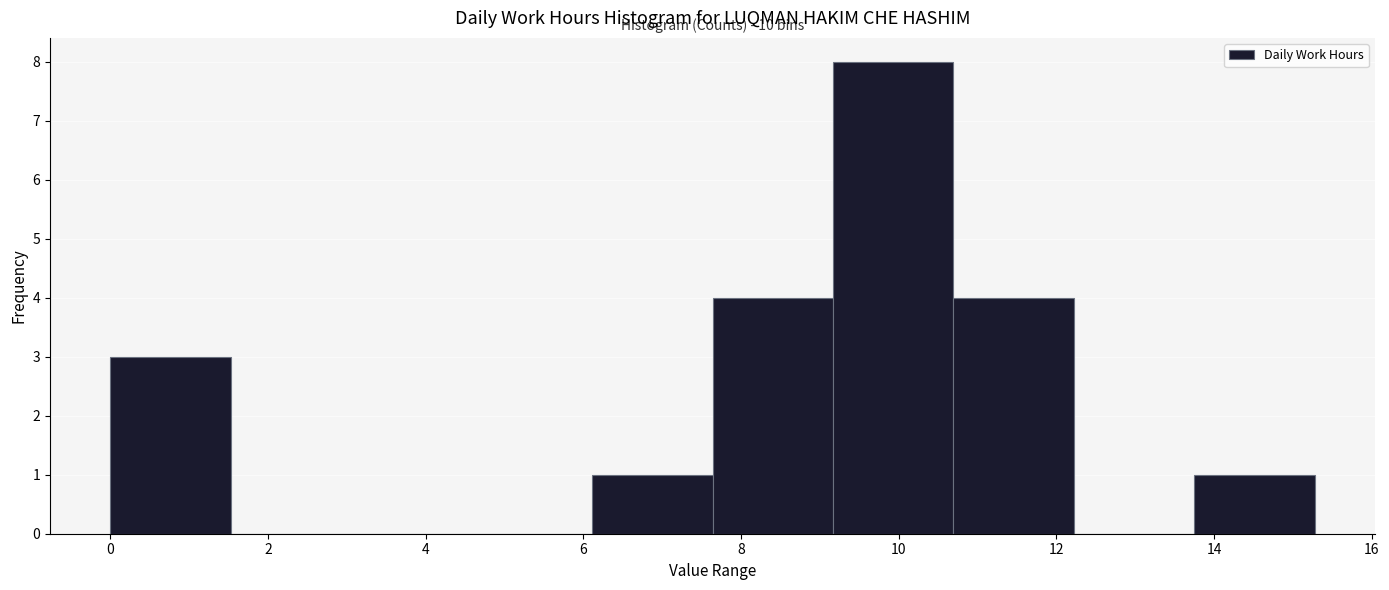

Which range on the x-axis has the tallest bar?

9.2 to 10.6